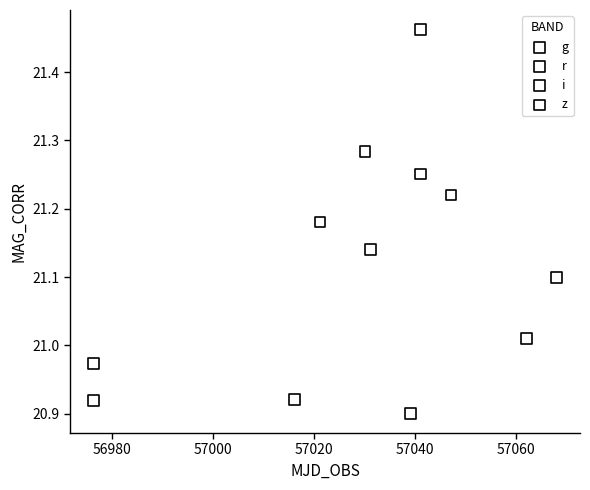

What are all the series names shown in the legend?

g, r, i, z